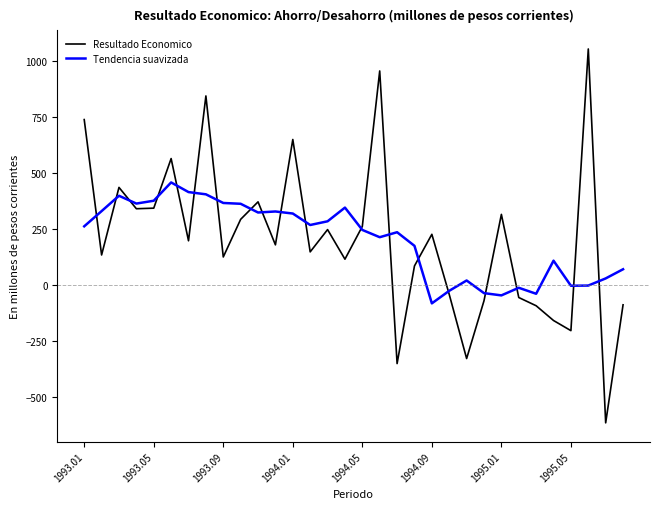

Rank the series by their maximum value, from lowest to highest.

Tendencia suavizada, Resultado Economico